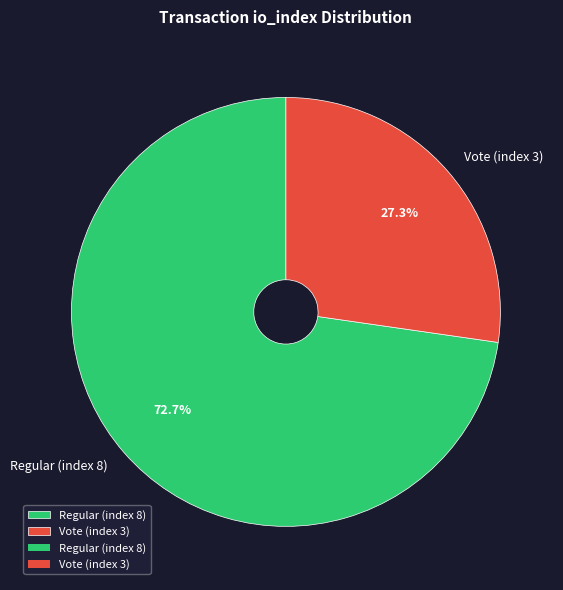

To the nearest percent, what is the combined percentage of Vote (index 3) and Regular (index 8)?

100%